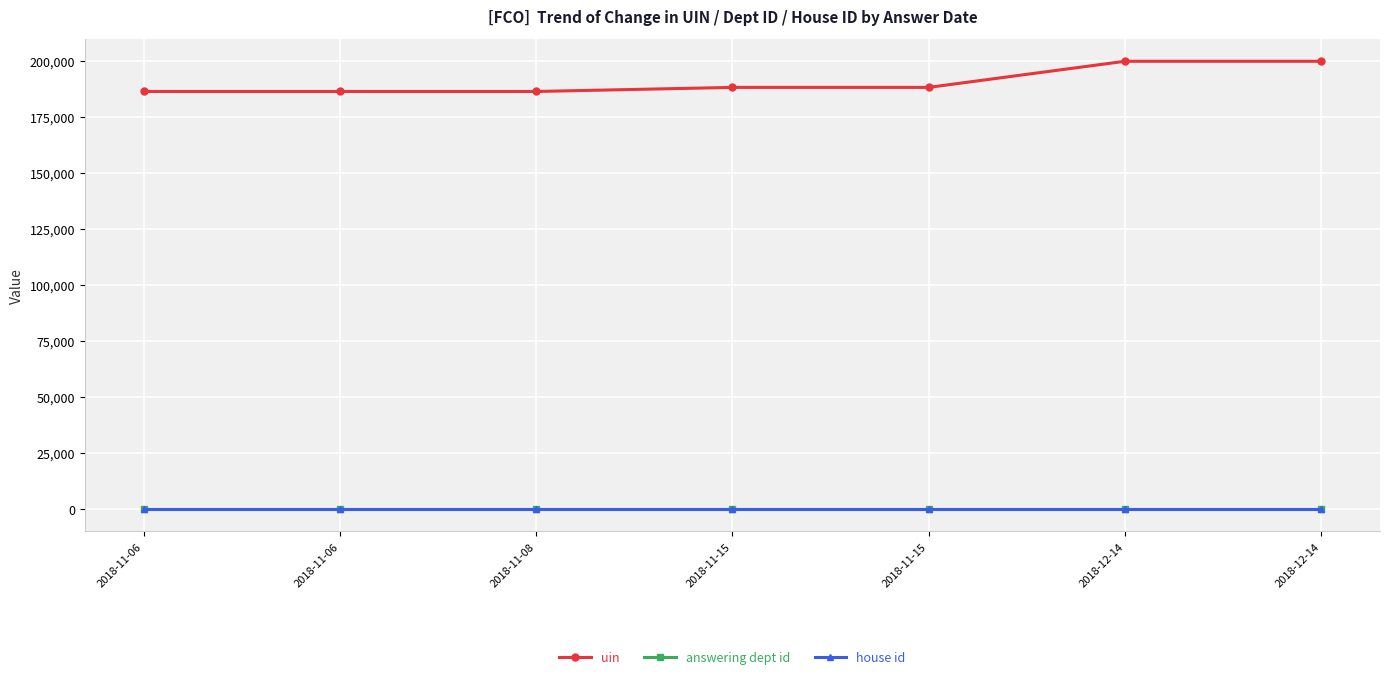

Is it true that uin equals 284076 at 2018-11-15?

False